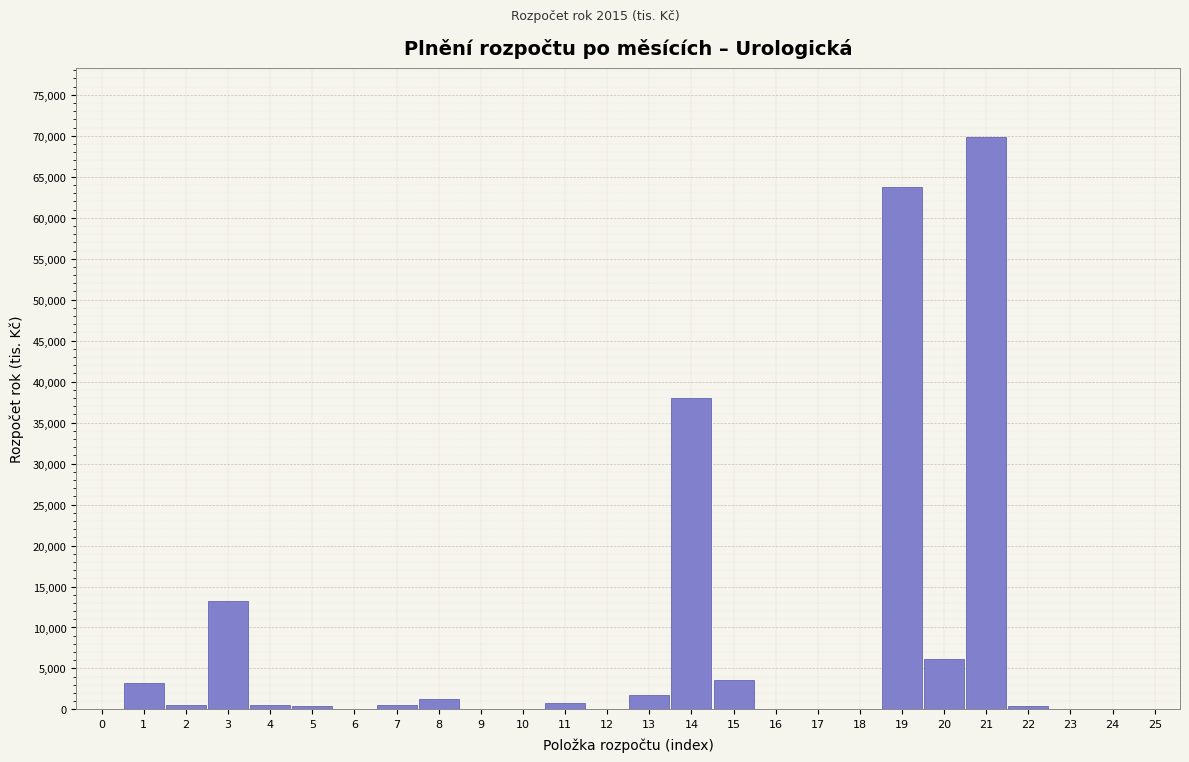

Is it true that the value at 21 is 69896.3?

True